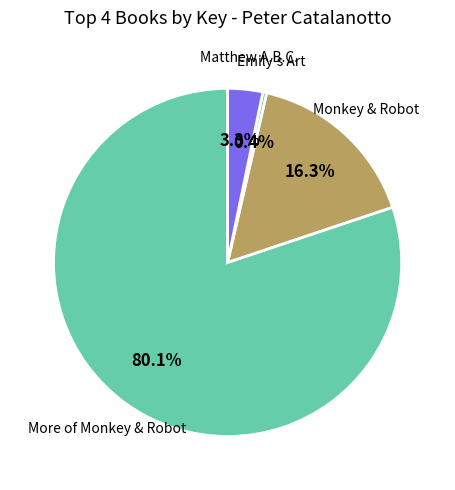

Which slice is the largest?

More of Monkey & Robot